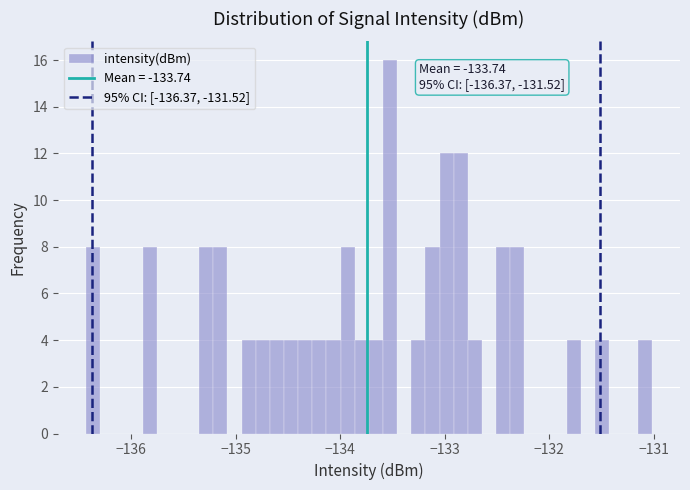

Around what value on the x-axis is the tallest bar? Give the approximate position of its centre, as read against the axis.

-133.5